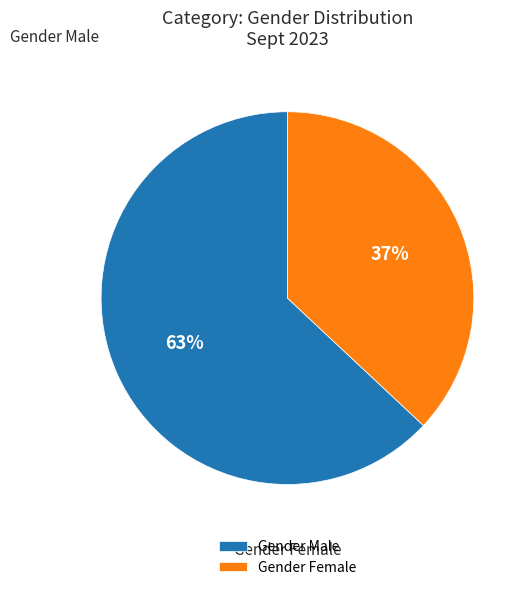

Which category has the biggest portion of the pie?

Gender Male